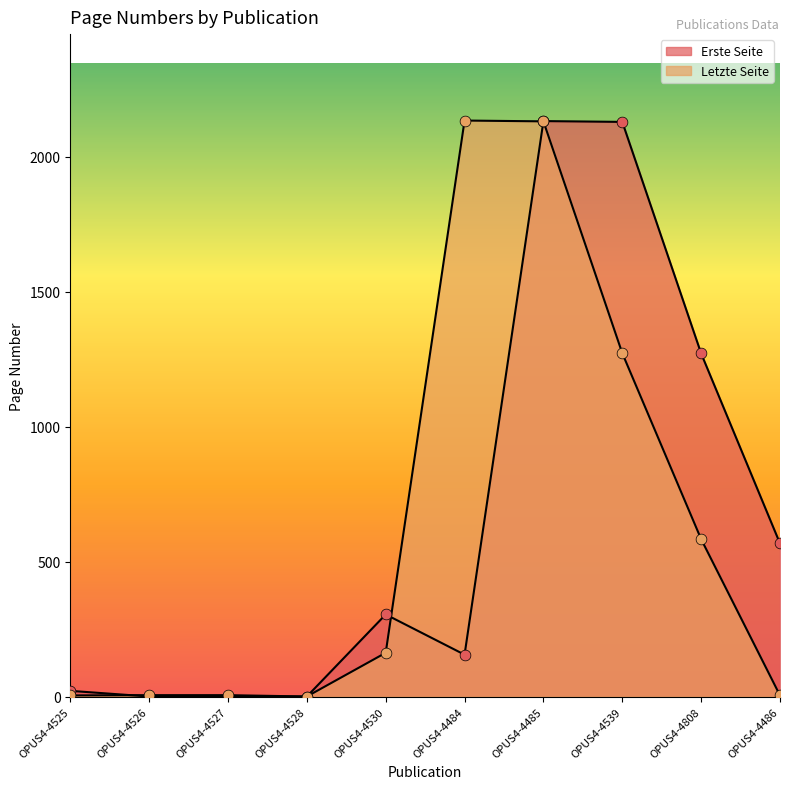

At which category is the sum across all series the highest?

OPUS4-4485